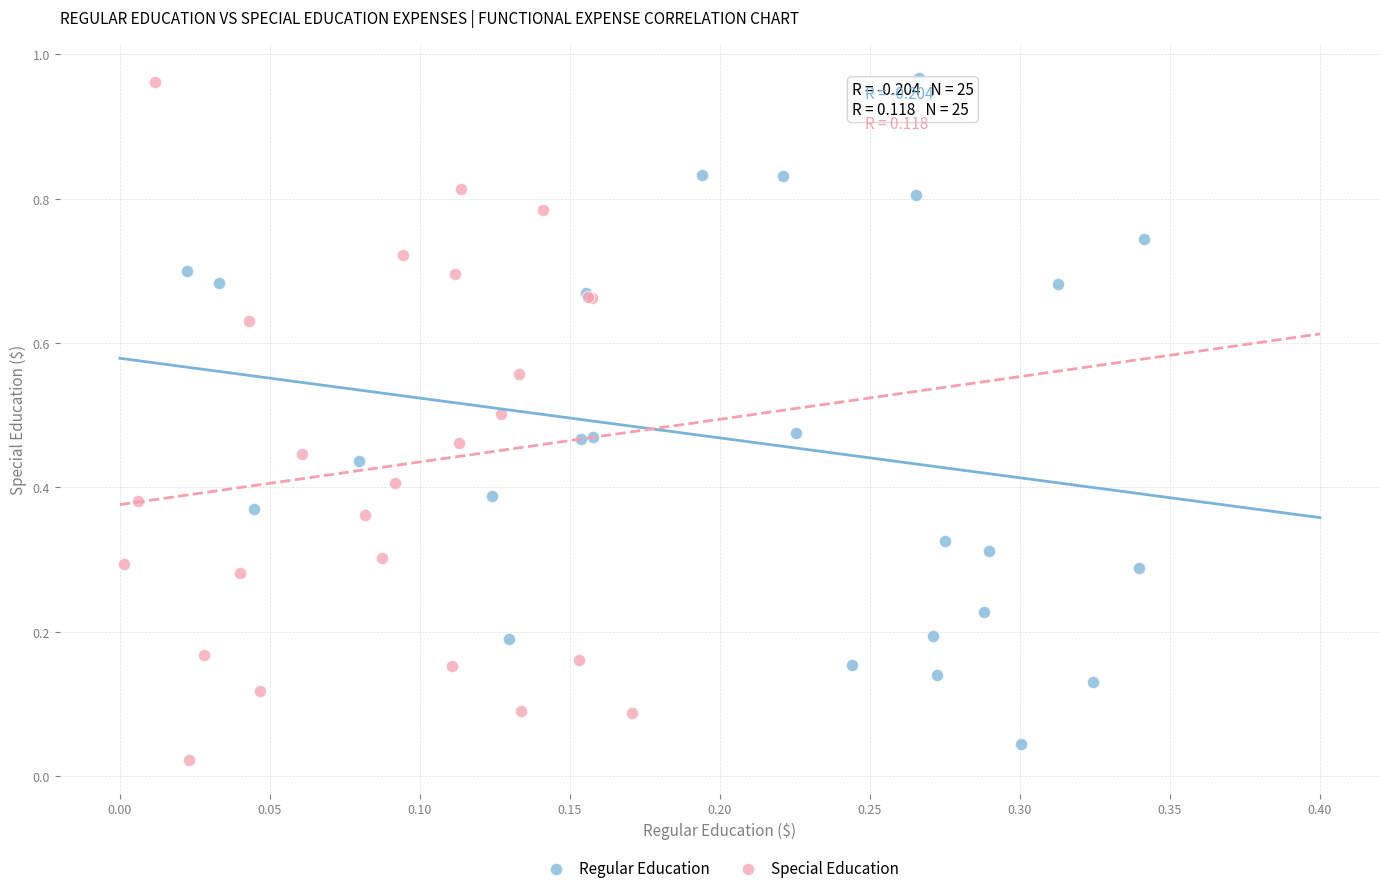

What are all the series names shown in the legend?

Regular Education, Special Education